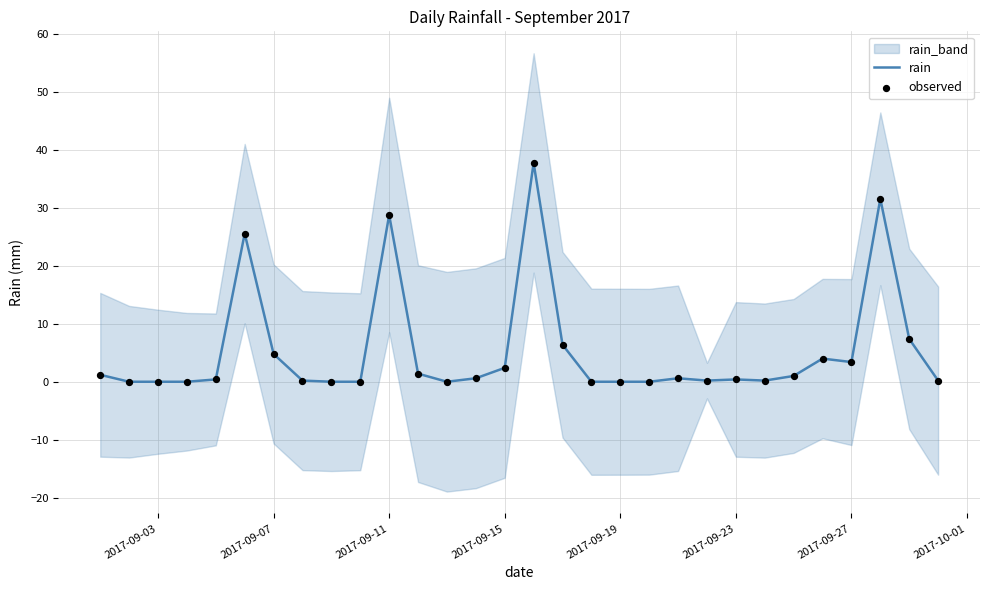

What is the maximum value for rain?

37.8